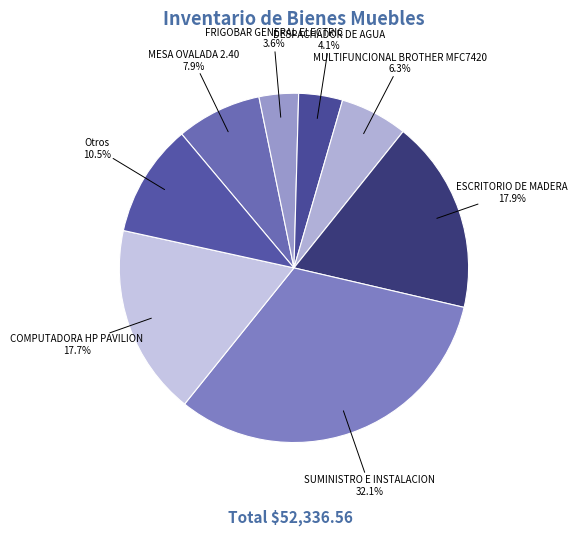

What percentage is the MULTIFUNCIONAL BROTHER MFC7420 slice, to the nearest percent?

6%